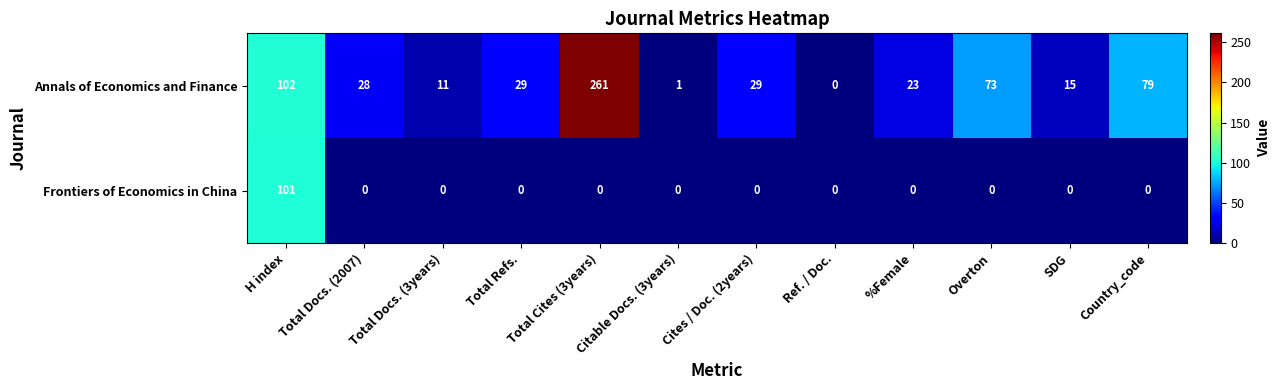

Which category has the highest value across all series?

Total Cites (3years)